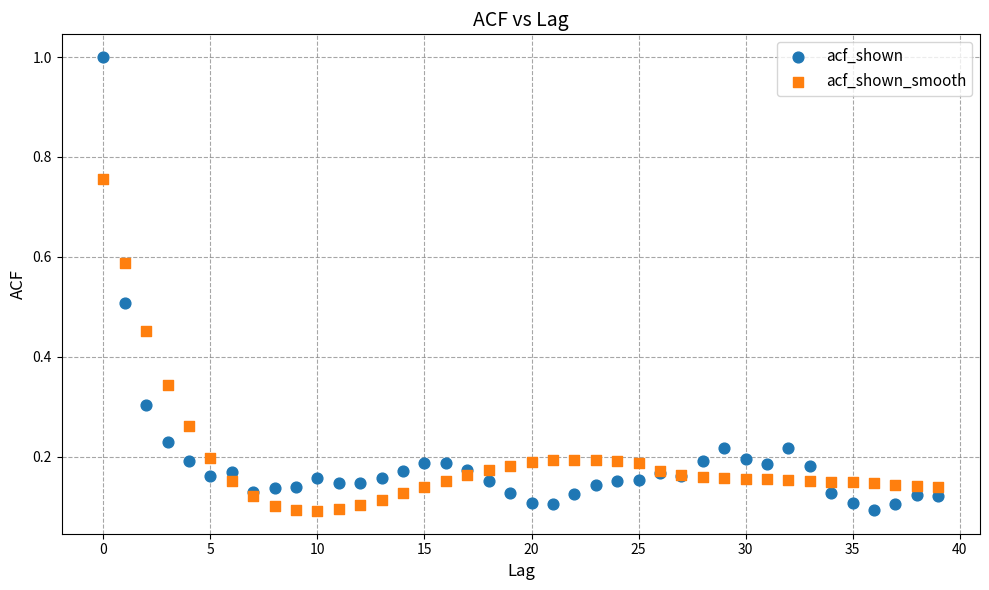

Which series reaches the maximum Y coordinate?

acf_shown